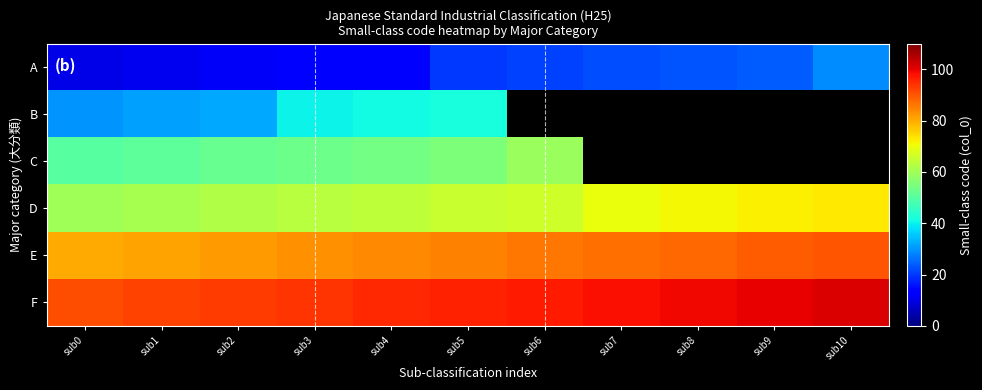

How many values in the D series exceed 65?

5